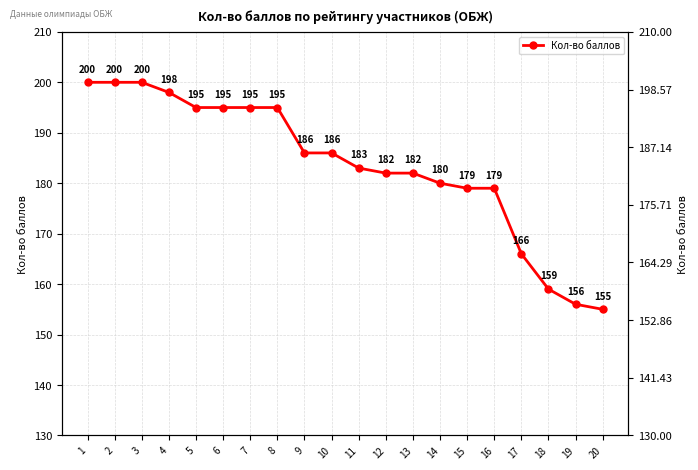

Where is the data nearest to the value 177?

15